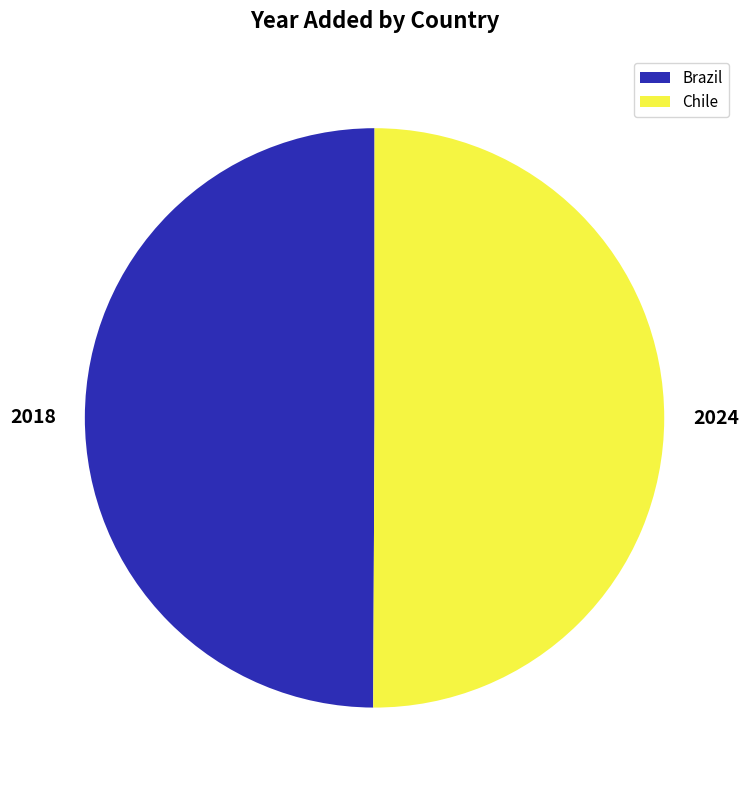

What is the ratio of the value at 2024 to the value at 2018?

1.0